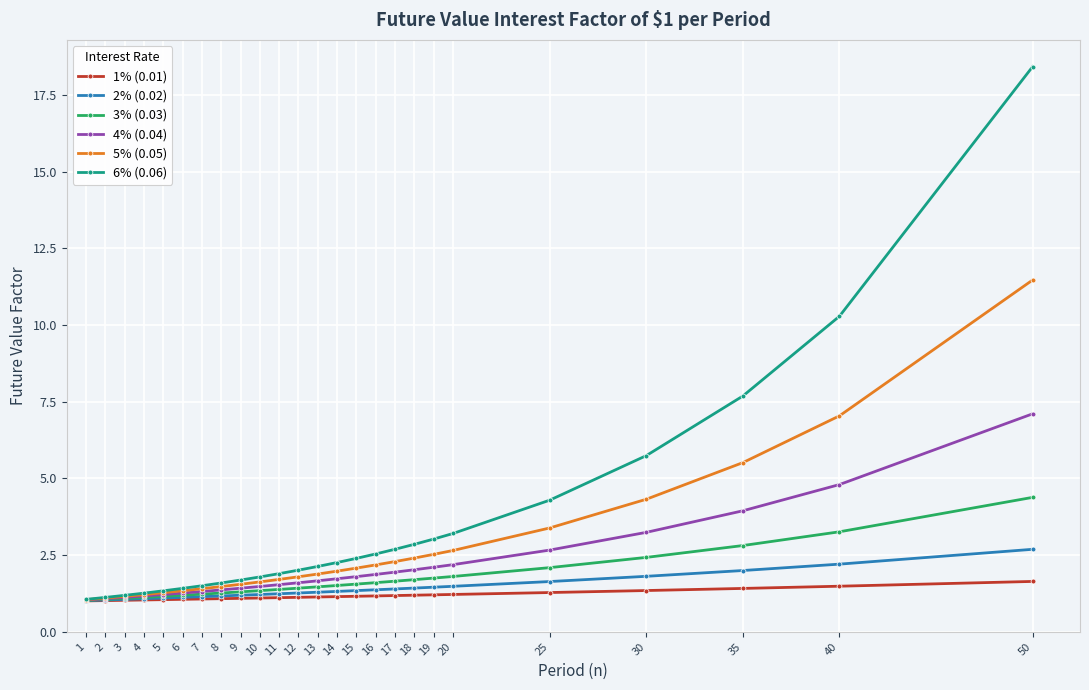

Does the chart display data point markers on the line(s)?

Yes